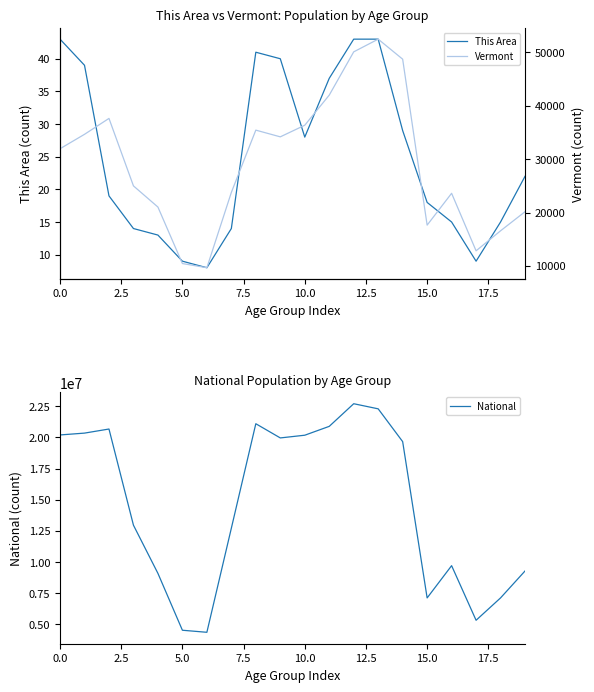

Which category has the highest value in the National series?

12